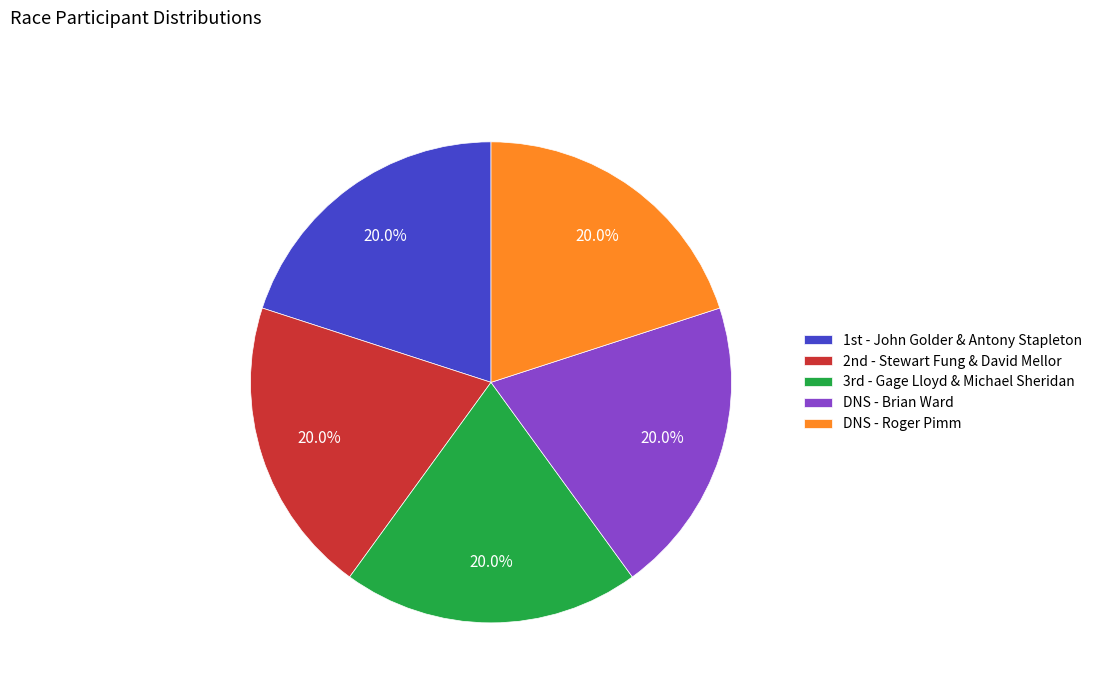

What percentage is NOT represented by DNS - Brian Ward?

80.0%